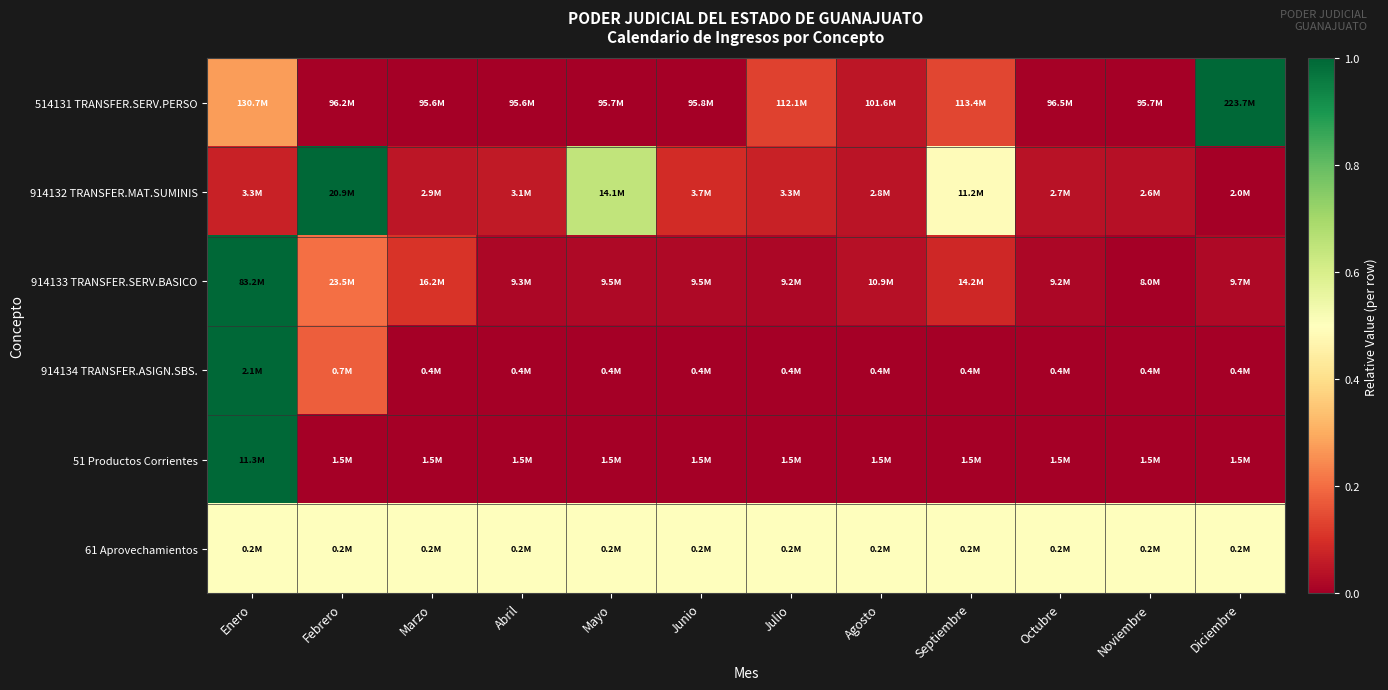

Reading left to right, list all the values displayed in this chart.

514131 TRANSFER.SERV.PERSO: Enero=0.3	Febrero=0.0	Marzo=0.0	Abril=0.0	Mayo=0.0	Junio=0.0	Julio=0.1	Agosto=0.0	Septiembre=0.1	Octubre=0.0	Noviembre=0.0	Diciembre=1.0
914132 TRANSFER.MAT.SUMINIS: Enero=0.1	Febrero=1.0	Marzo=0.0	Abril=0.1	Mayo=0.6	Junio=0.1	Julio=0.1	Agosto=0.0	Septiembre=0.5	Octubre=0.0	Noviembre=0.0	Diciembre=0.0
914133 TRANSFER.SERV.BASICO: Enero=1.0	Febrero=0.2	Marzo=0.1	Abril=0.0	Mayo=0.0	Junio=0.0	Julio=0.0	Agosto=0.0	Septiembre=0.1	Octubre=0.0	Noviembre=0.0	Diciembre=0.0
914134 TRANSFER.ASIGN.SBS.: Enero=1.0	Febrero=0.2	Marzo=0.0	Abril=0.0	Mayo=0.0	Junio=0.0	Julio=0.0	Agosto=0.0	Septiembre=0.0	Octubre=0.0	Noviembre=0.0	Diciembre=0.0
51 Productos Corrientes: Enero=1.0	Febrero=0.0	Marzo=0.0	Abril=0.0	Mayo=0.0	Junio=0.0	Julio=0.0	Agosto=0.0	Septiembre=0.0	Octubre=0.0	Noviembre=0.0	Diciembre=0.0
61 Aprovechamientos: Enero=0.5	Febrero=0.5	Marzo=0.5	Abril=0.5	Mayo=0.5	Junio=0.5	Julio=0.5	Agosto=0.5	Septiembre=0.5	Octubre=0.5	Noviembre=0.5	Diciembre=0.5